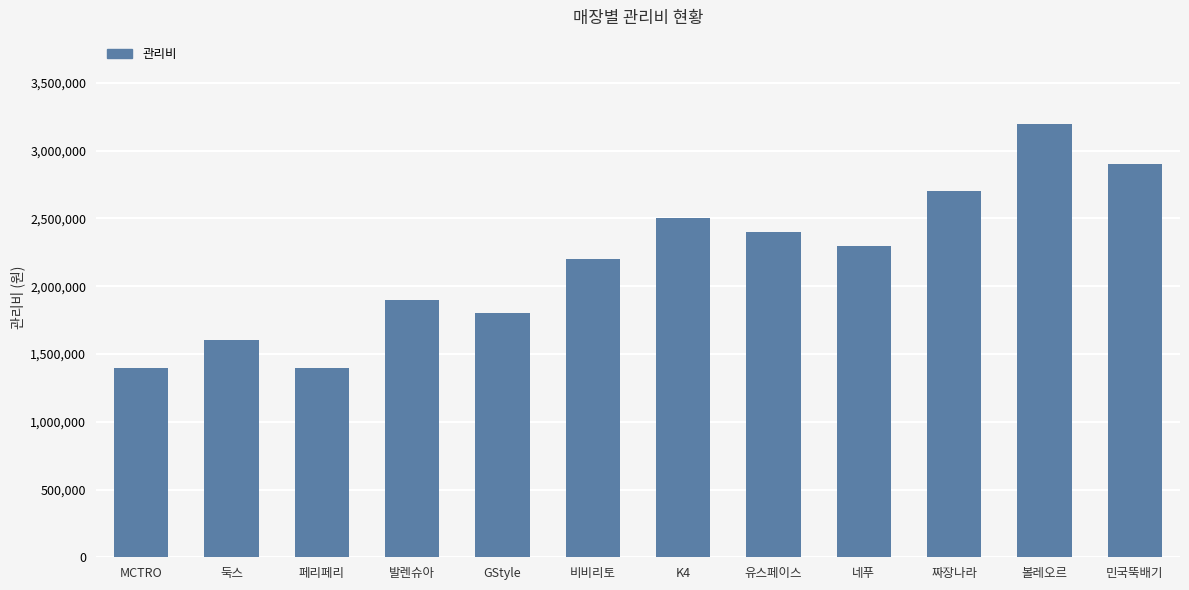

What is the difference between the values at 둑스 and GStyle?

200000